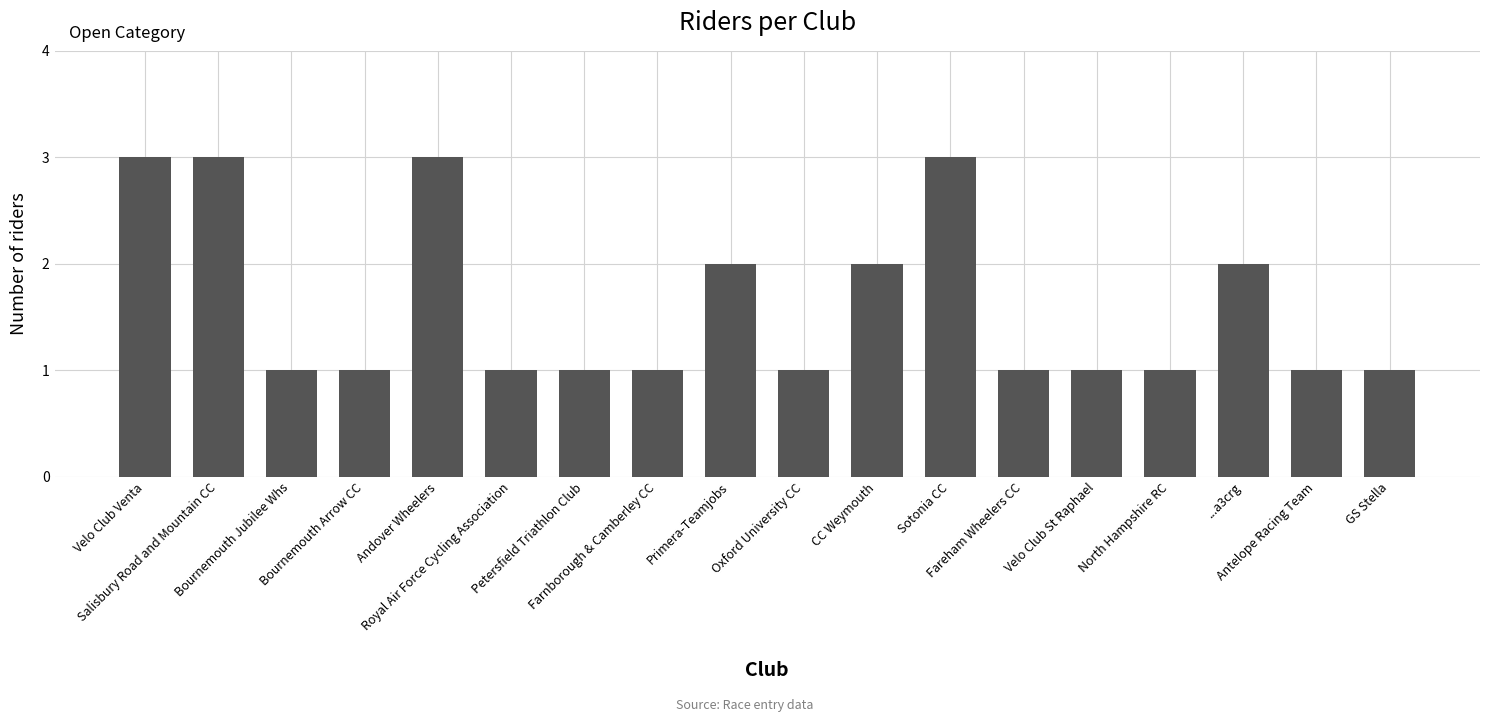

What is the sum of all values?

29